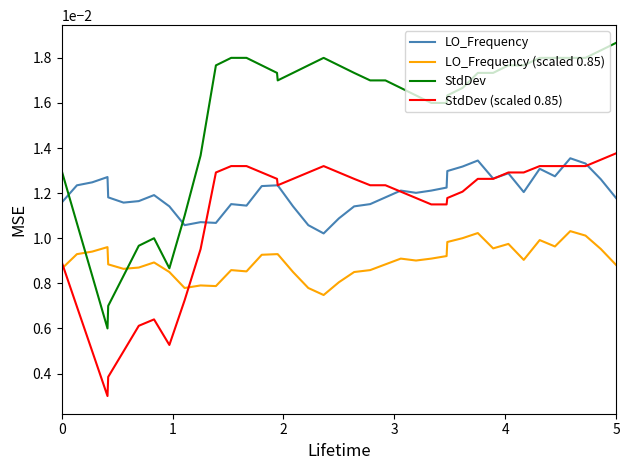

After their last crossing, which series has the higher values: StdDev or LO_Frequency (scaled 0.85)?

StdDev